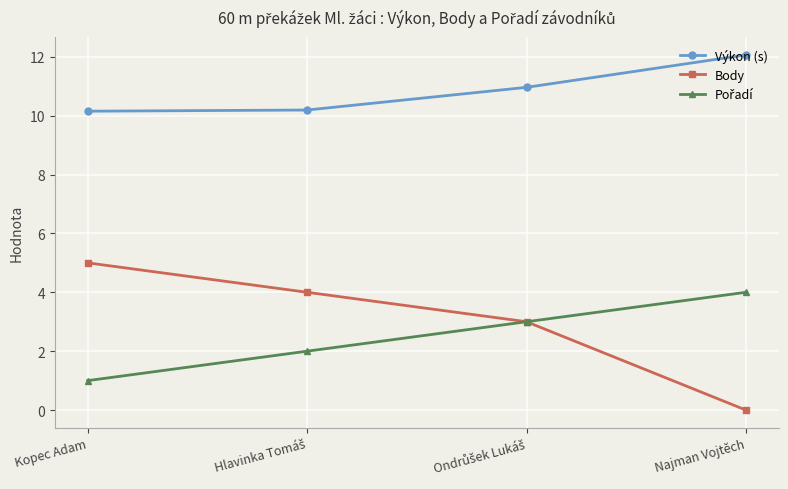

What is the greatest value displayed?

12.1